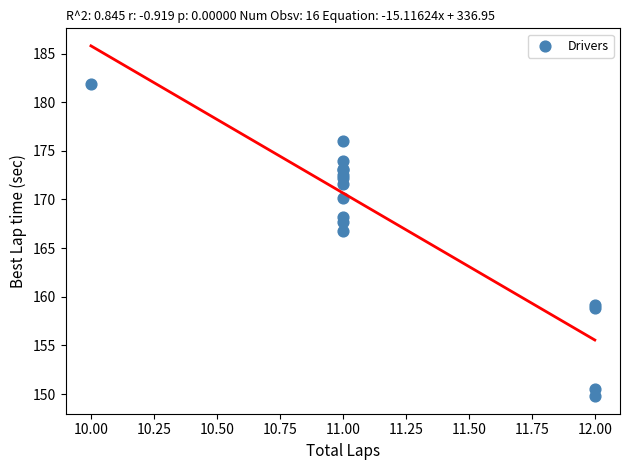

What Y value in the scatter plot is closest to 165?

166.8